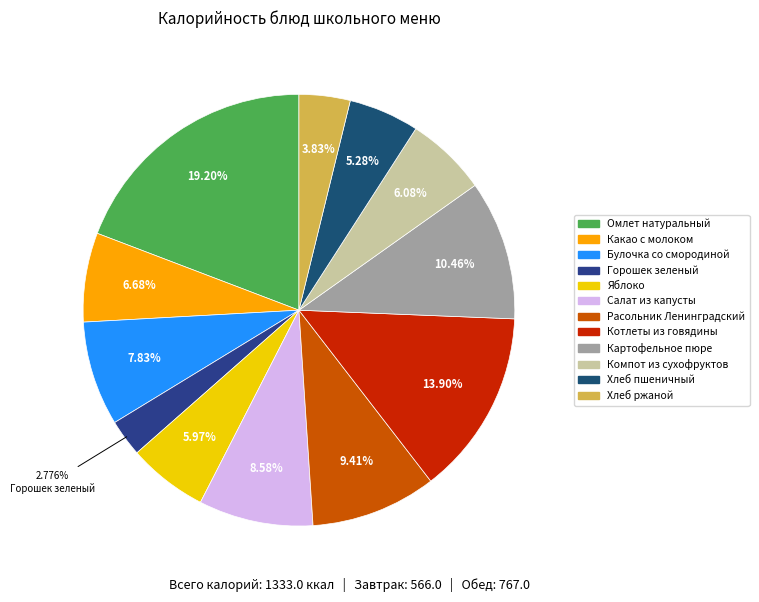

How many slices are in this pie chart?

12